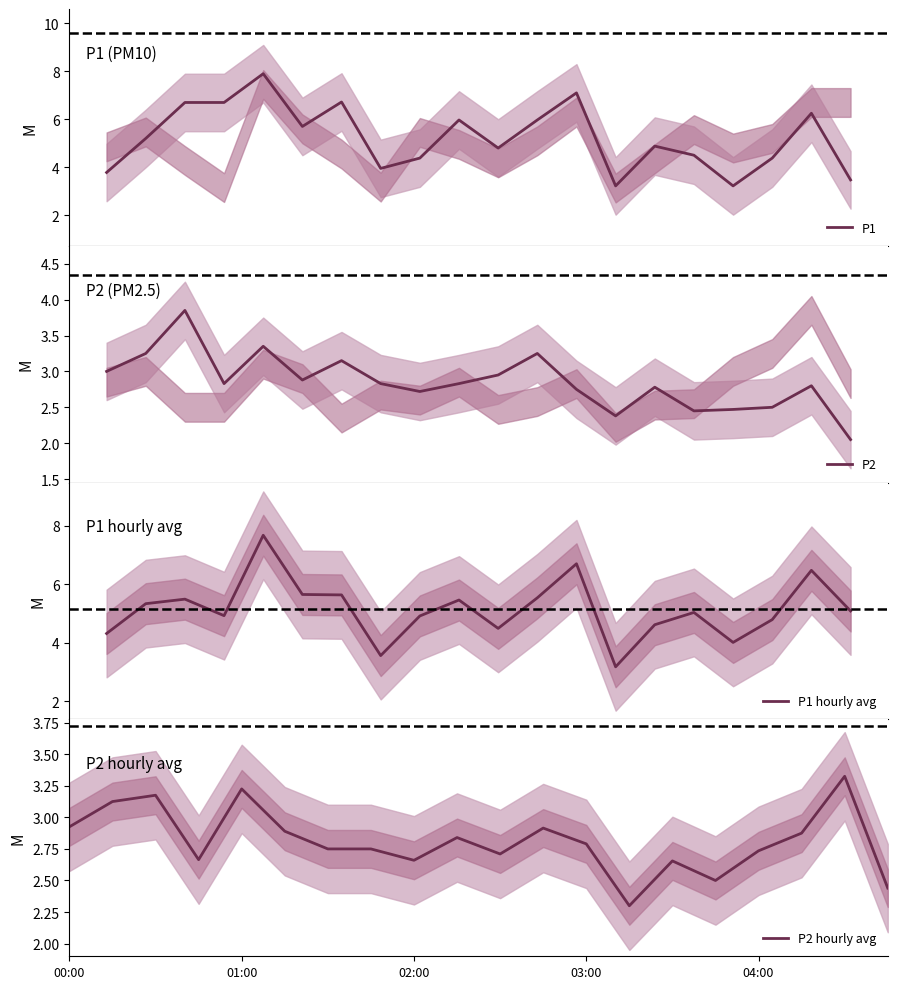

What is the minimum value shown in the chart?

2.0